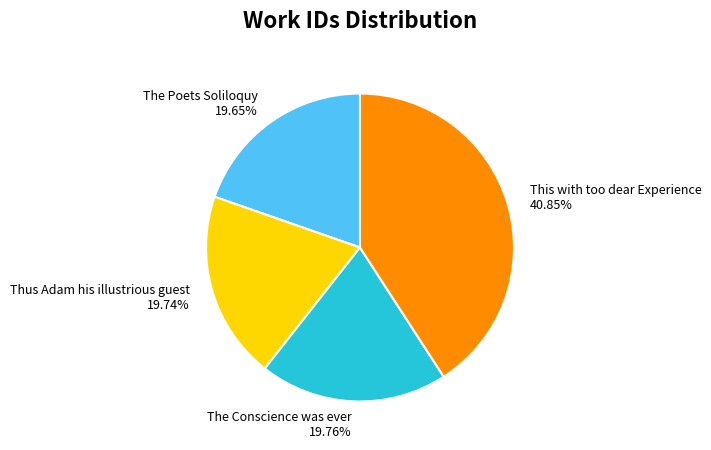

What is the largest slice in the pie chart?

This with too dear Experience